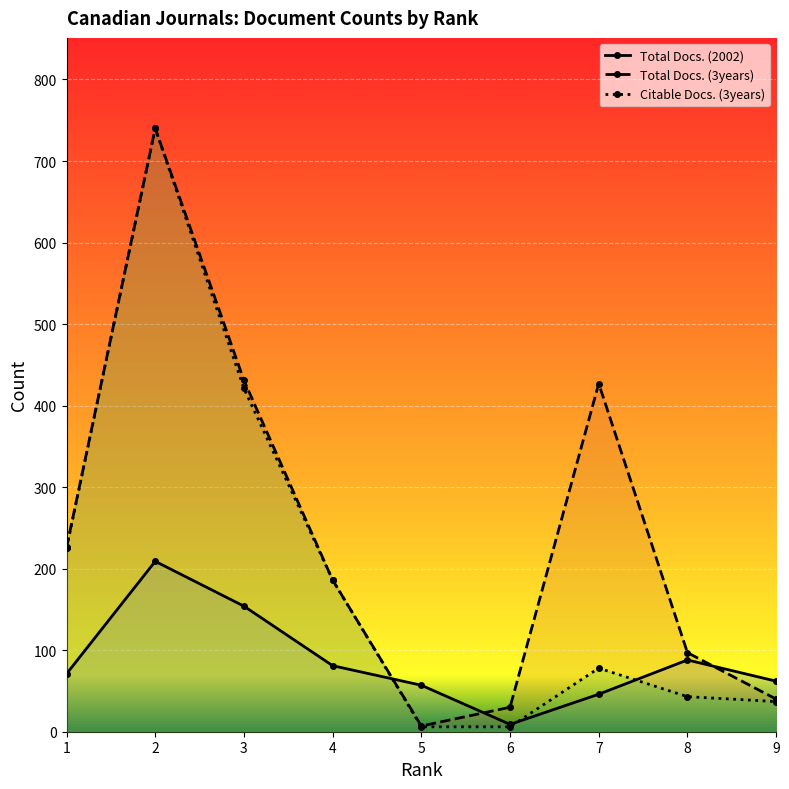

Where is the first local maximum for Citable Docs. (3years)?

2